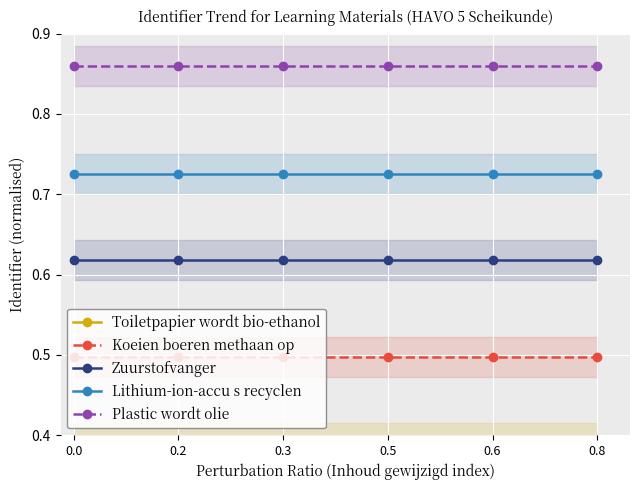

List the series in order of their peak value, lowest first.

Toiletpapier wordt bio-ethanol, Koeien boeren methaan op, Zuurstofvanger, Lithium-ion-accu s recyclen, Plastic wordt olie